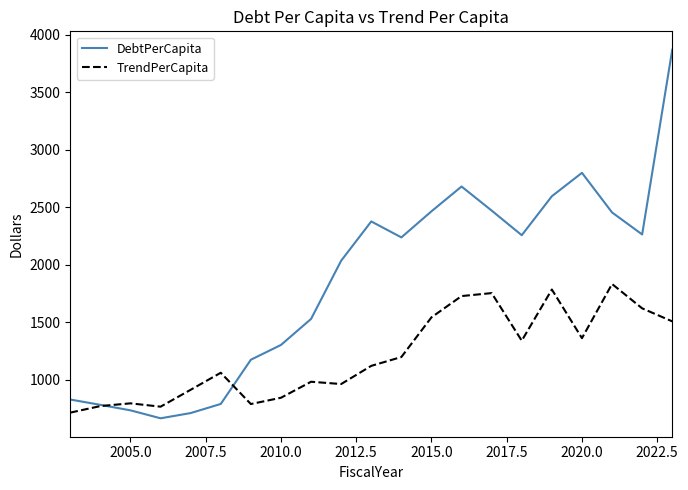

How many series are shown in this chart?

2